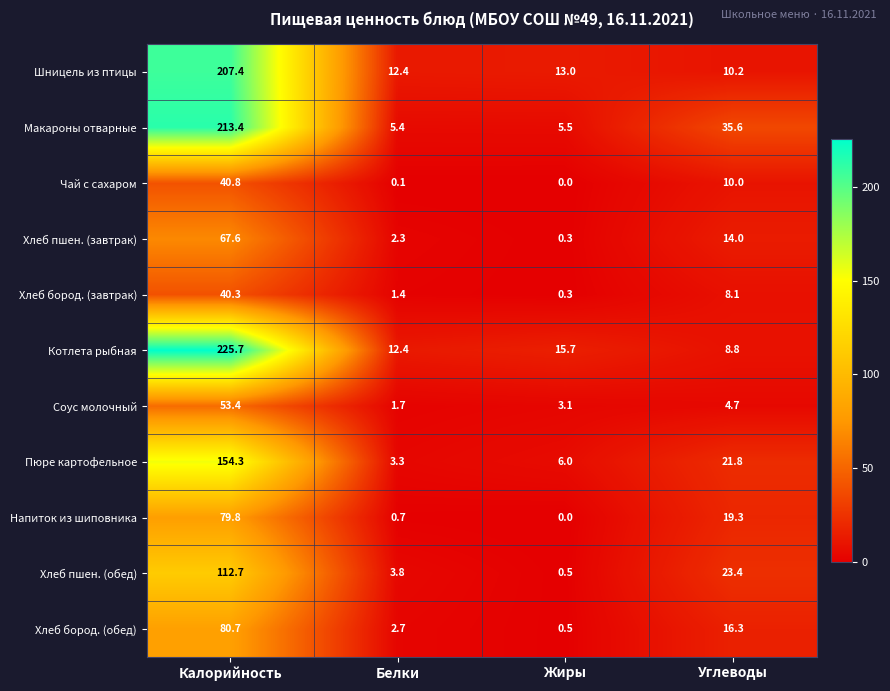

At how many categories does at least one series exceed 24?

2